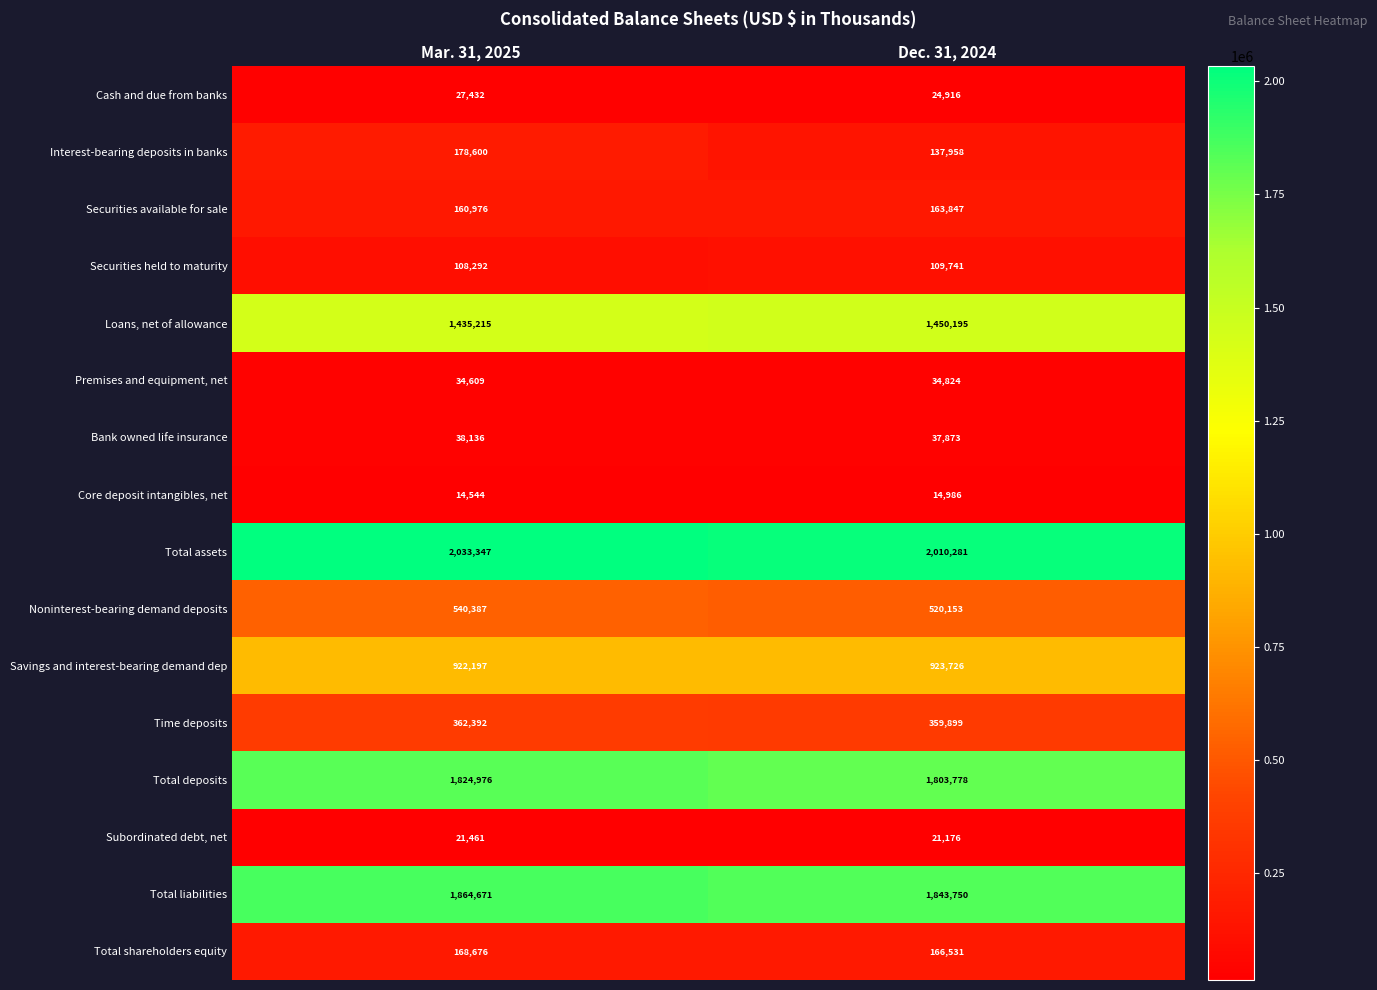

Rank the series at Dec. 31, 2024 from highest to lowest value.

Total assets, Total liabilities, Total deposits, Loans, net of allowance, Savings and interest-bearing demand dep, Noninterest-bearing demand deposits, Time deposits, Total shareholders equity, Securities available for sale, Interest-bearing deposits in banks, Securities held to maturity, Bank owned life insurance, Premises and equipment, net, Cash and due from banks, Subordinated debt, net, Core deposit intangibles, net